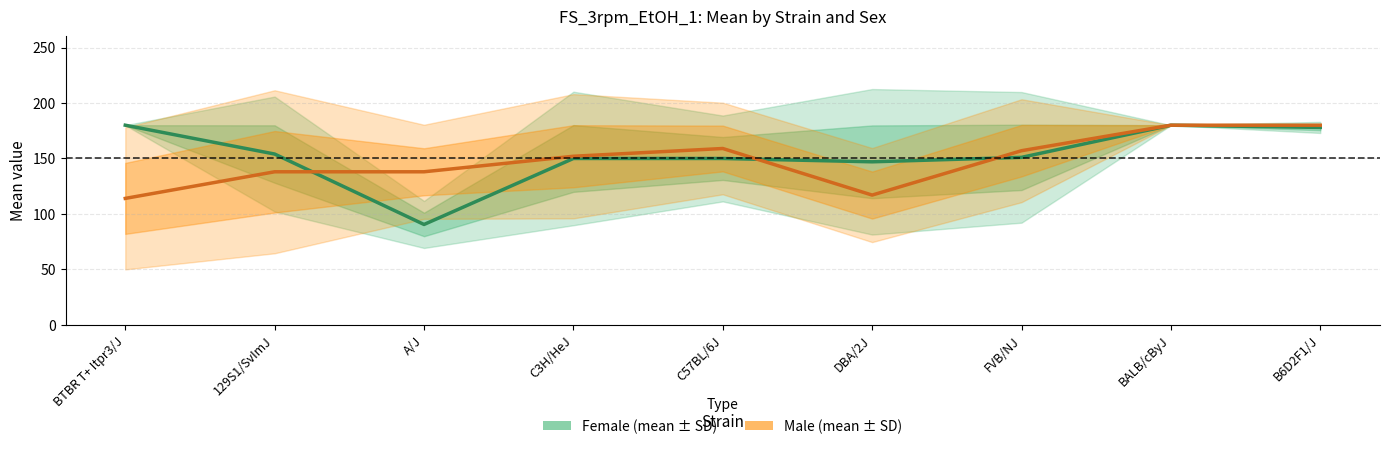

Rank the categories by female_mean value from lowest to highest.

A/J, DBA/2J, C3H/HeJ, C57BL/6J, FVB/NJ, 129S1/SvImJ, B6D2F1/J, BTBR T+ Itpr3/J, BALB/cByJ